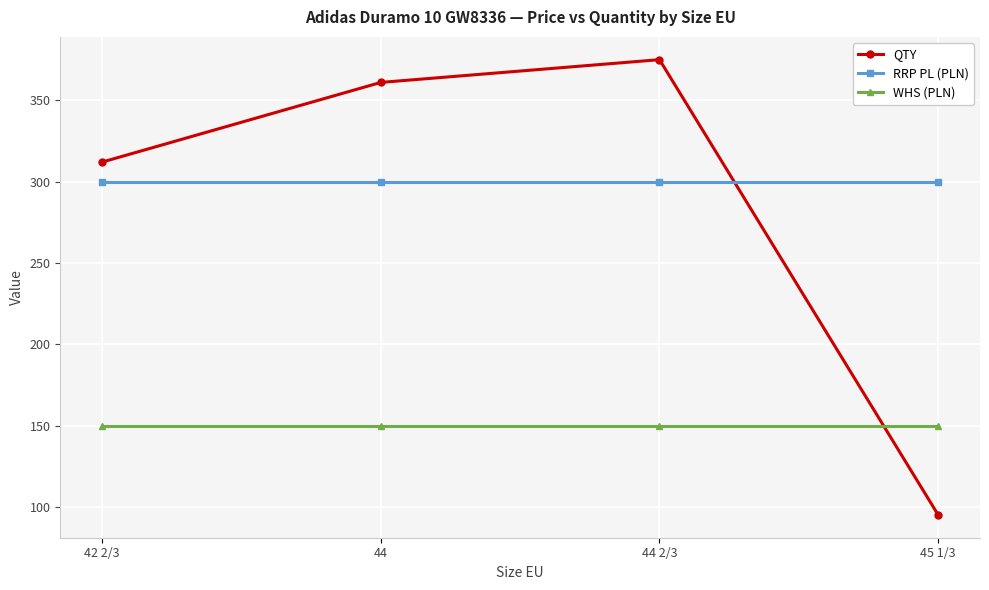

Rank the series by their maximum value, from lowest to highest.

WHS (PLN), RRP PL (PLN), QTY